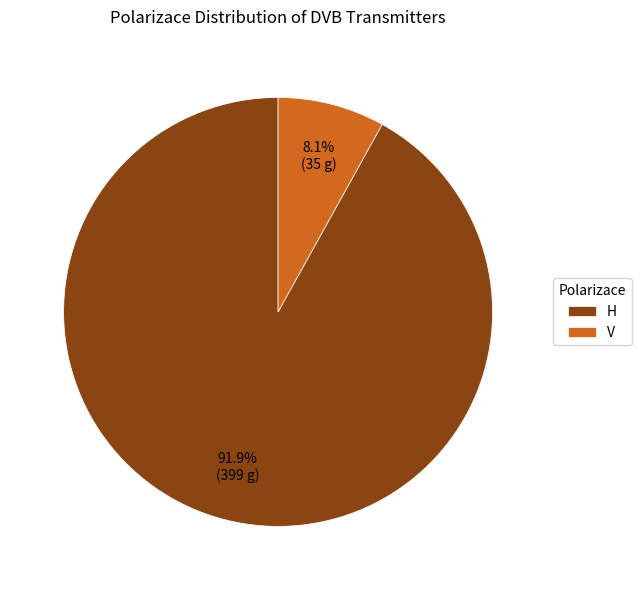

What percentage is the V slice, to the nearest percent?

8%